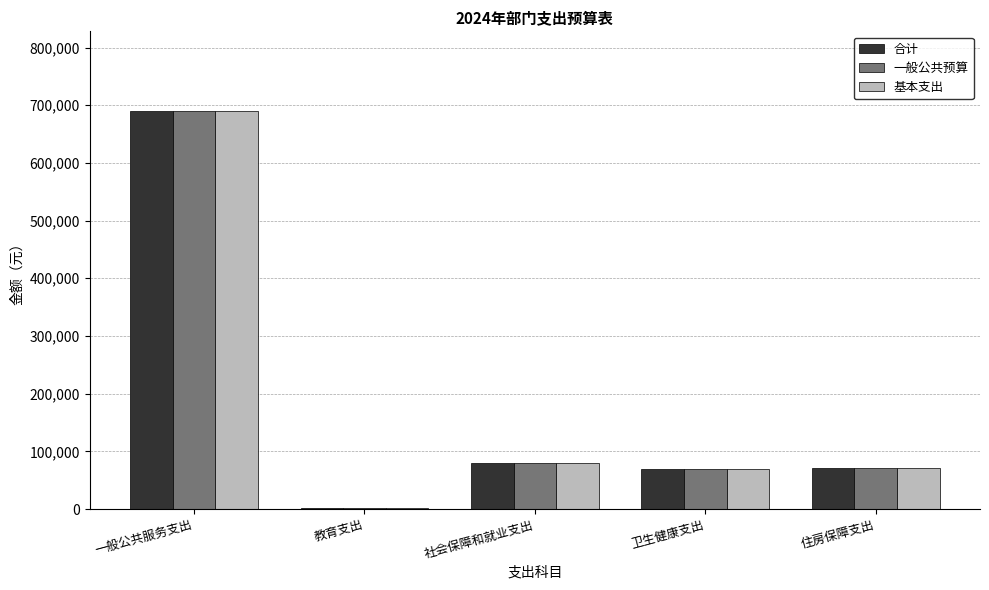

The 合计 series shows 1200.0 at 教育支出. True or false?

True